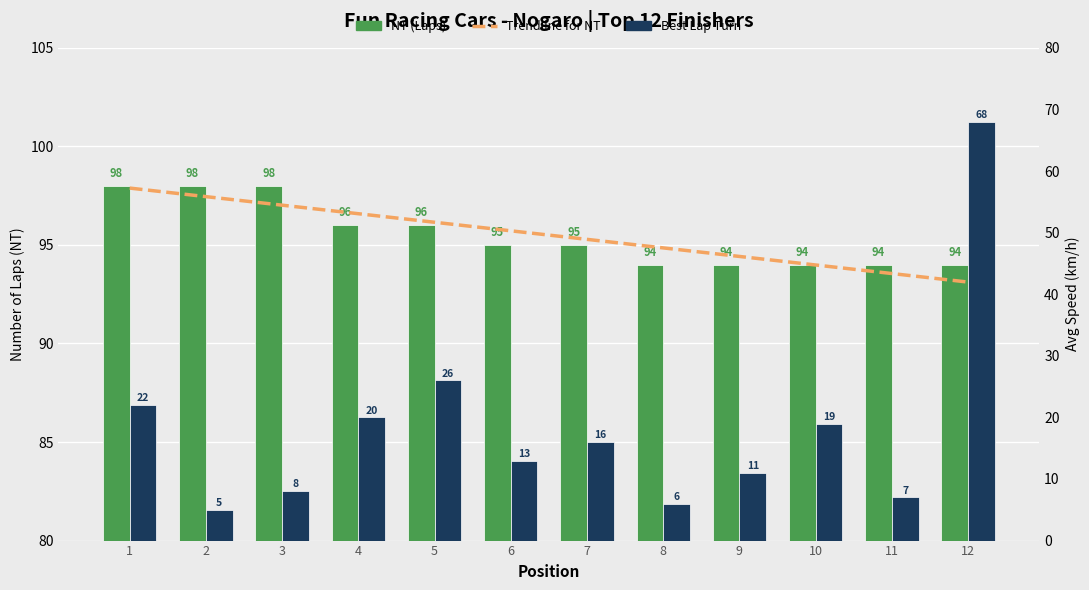

What is the highest value of the NT (Laps) series?

98.0